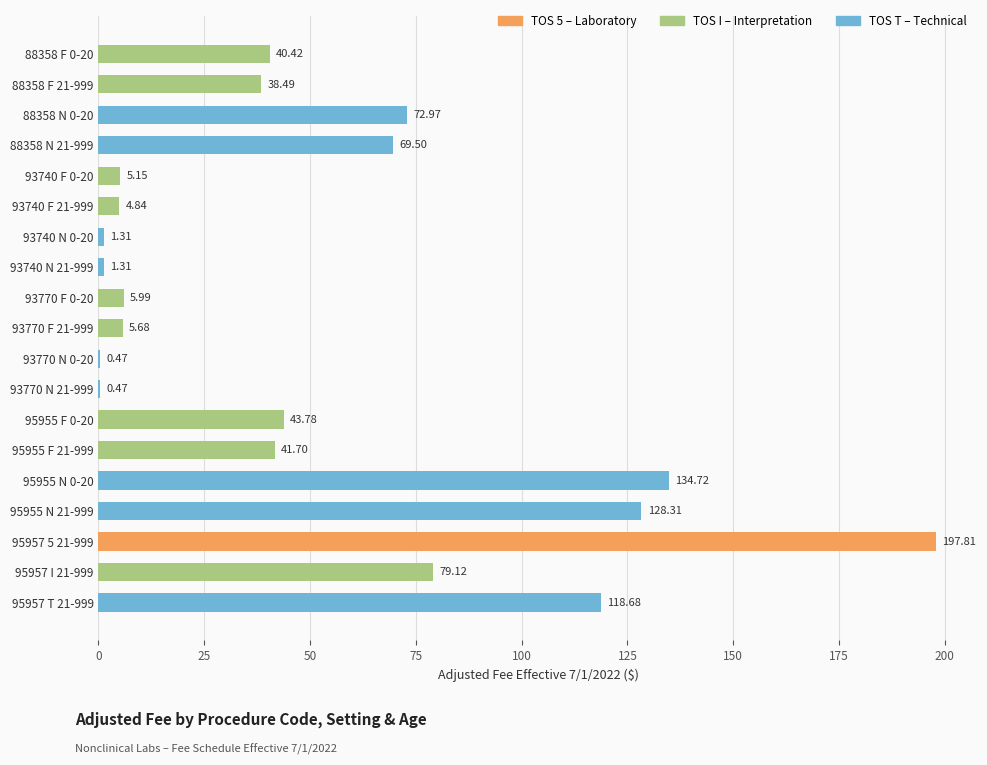

Between 93740 N 21-999 and 95957 T 21-999, which is larger?

95957 T 21-999